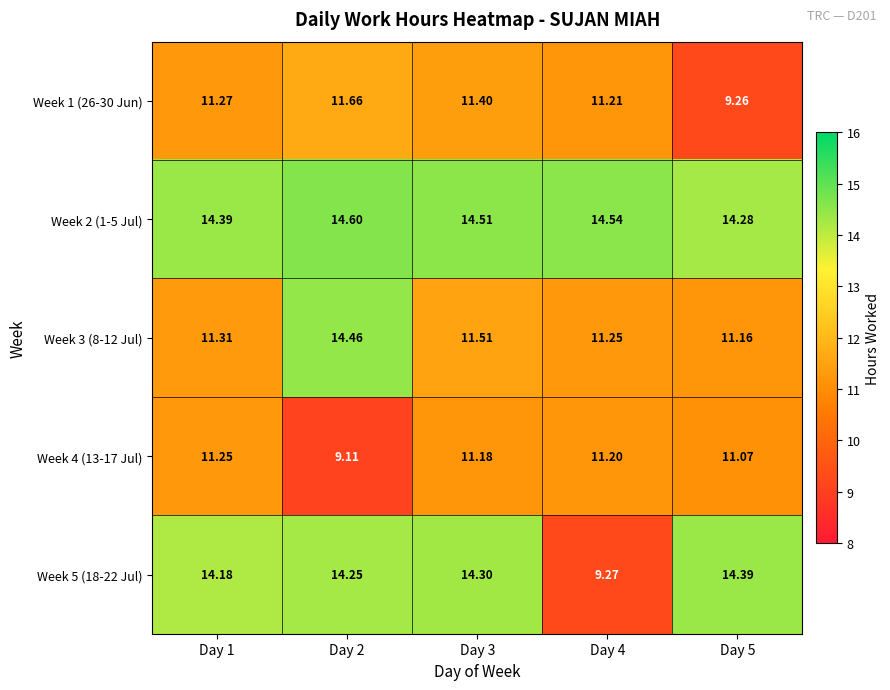

At which category is the sum across all series the highest?

Day 2